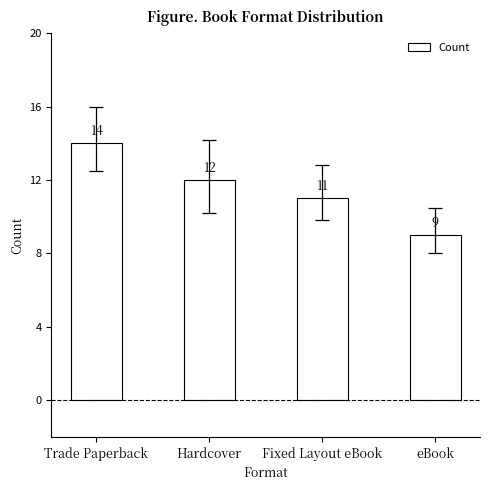

Count the number of data series in this chart.

1